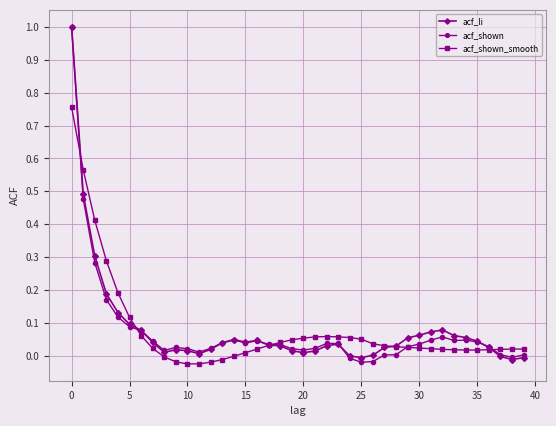

True or false: acf_li has more than 1 interior local peaks.

True